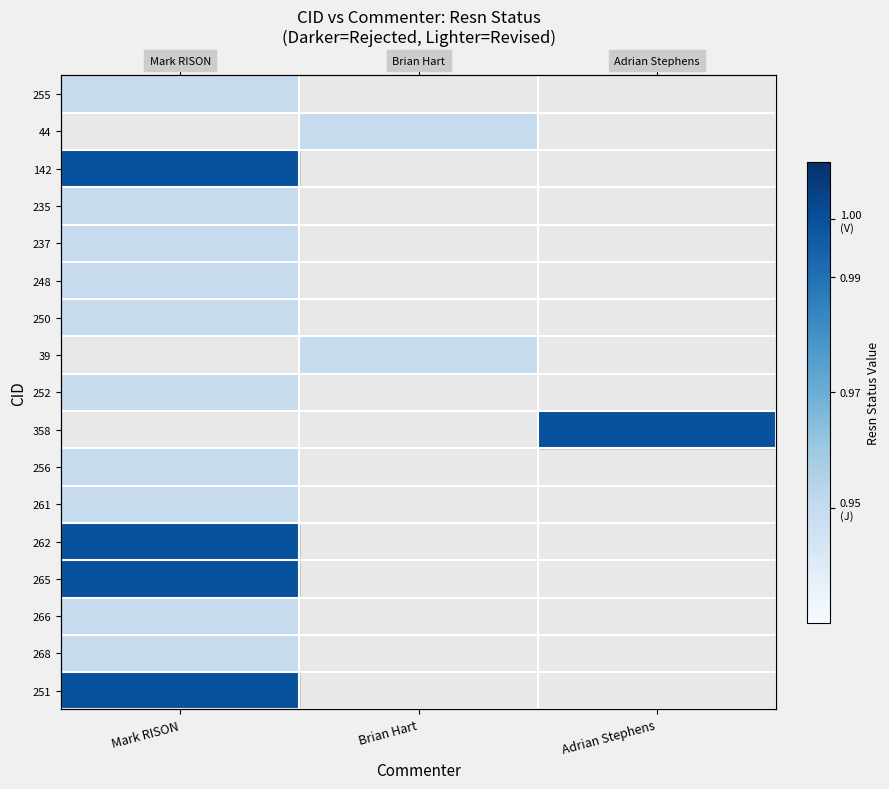

Which has a higher value, Adrian Stephens or Mark RISON?

Mark RISON